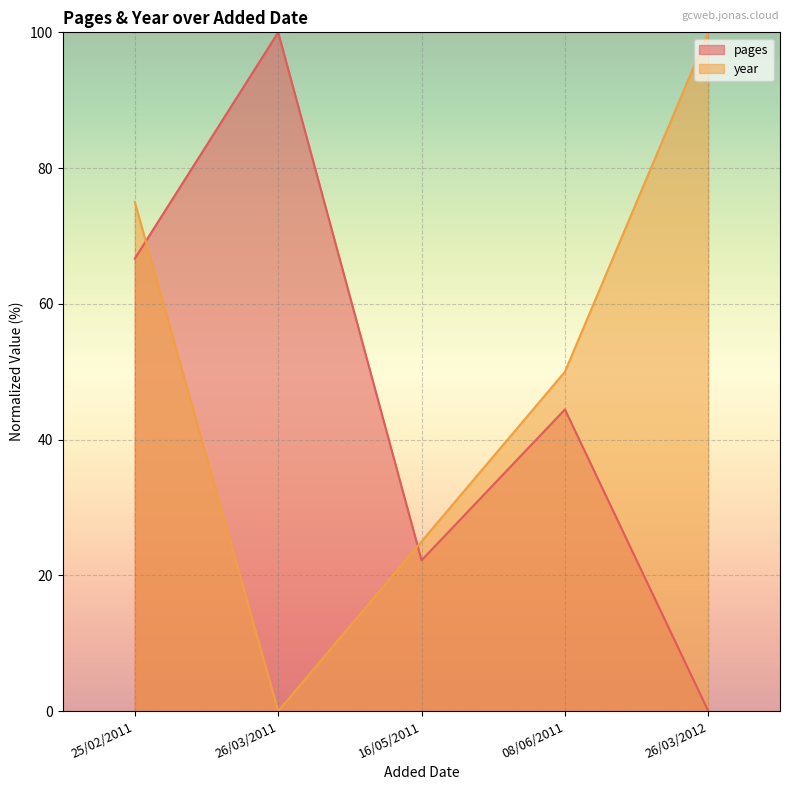

How many interior local valleys does the pages series have?

1